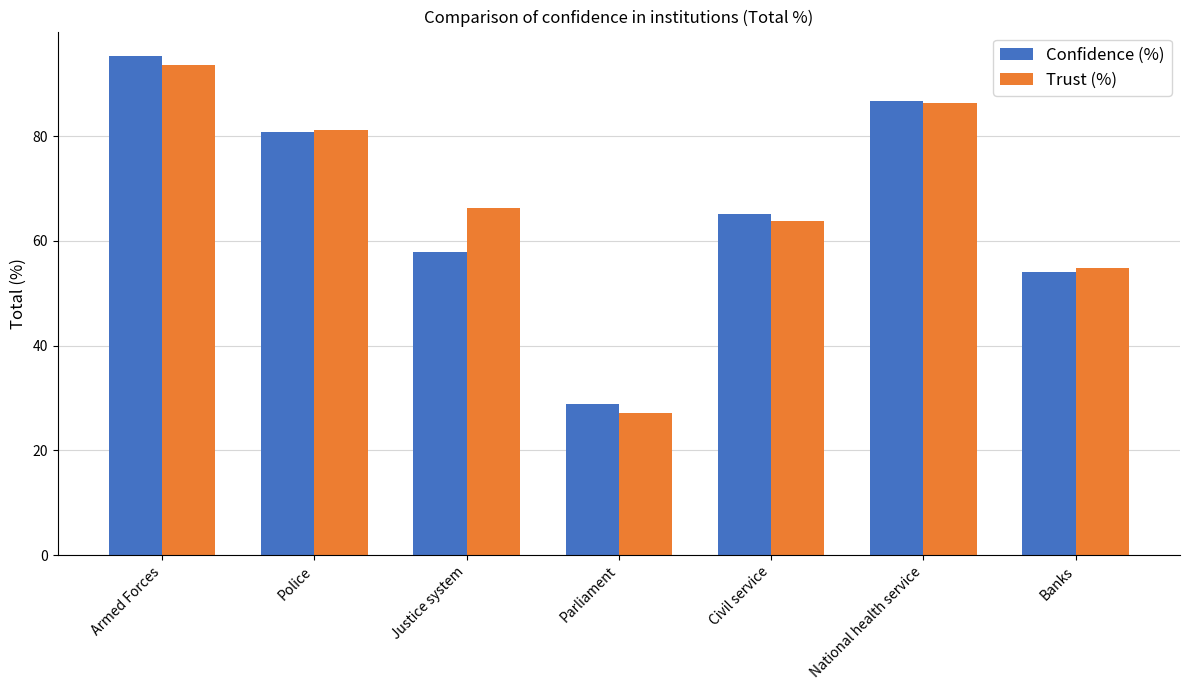

The Trust (%) series shows 144.1 at National health service. True or false?

False